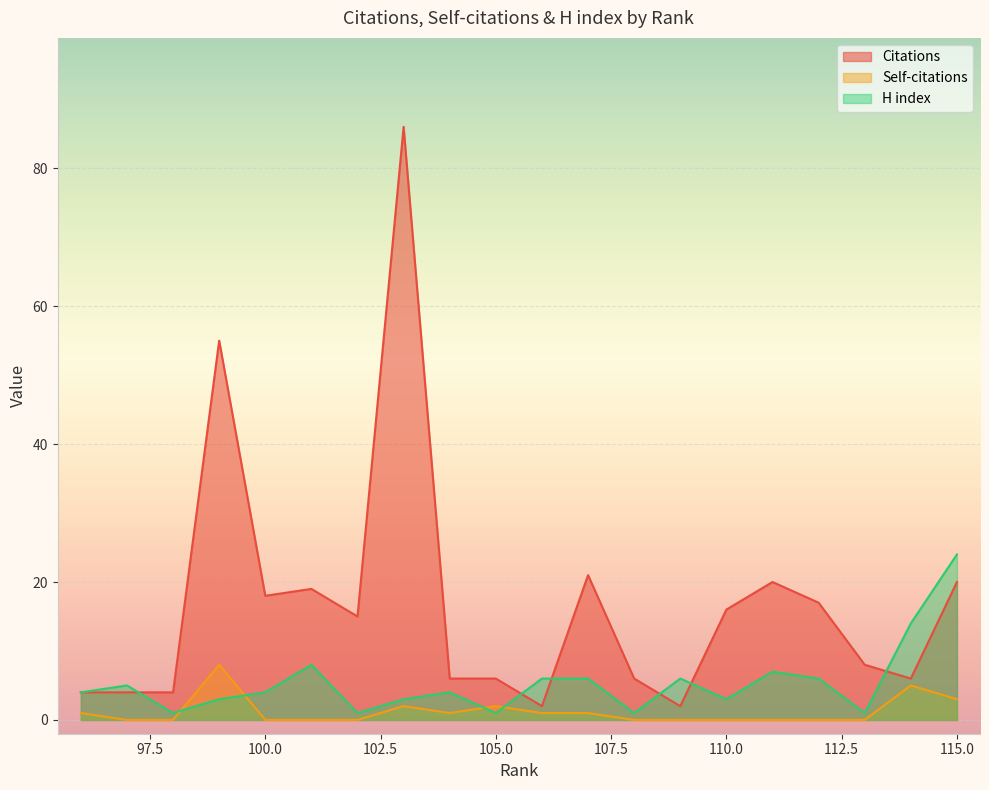

True or false: Citations and Self-citations intersect in this chart.

False